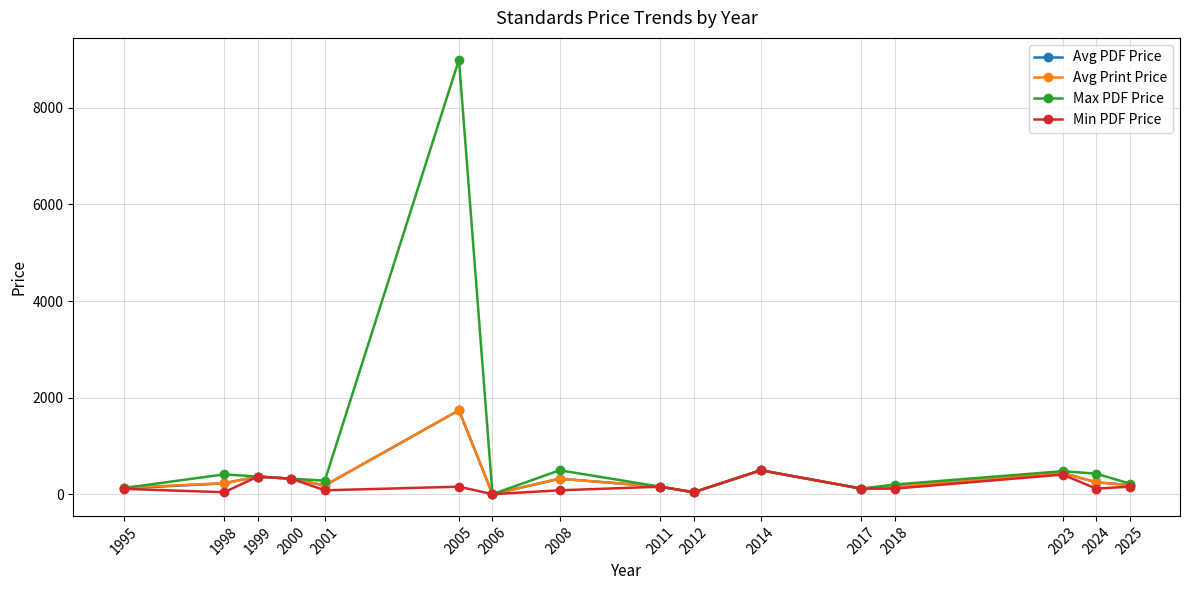

The value of Avg Print Price at 2014 is 846.8. True or false?

False